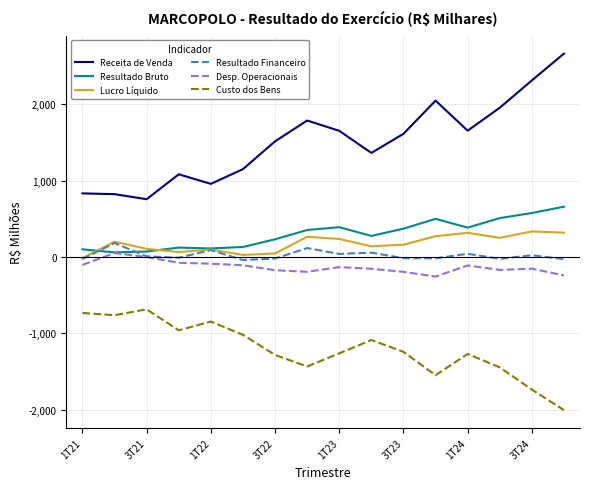

What is the greatest value displayed?

2666.3